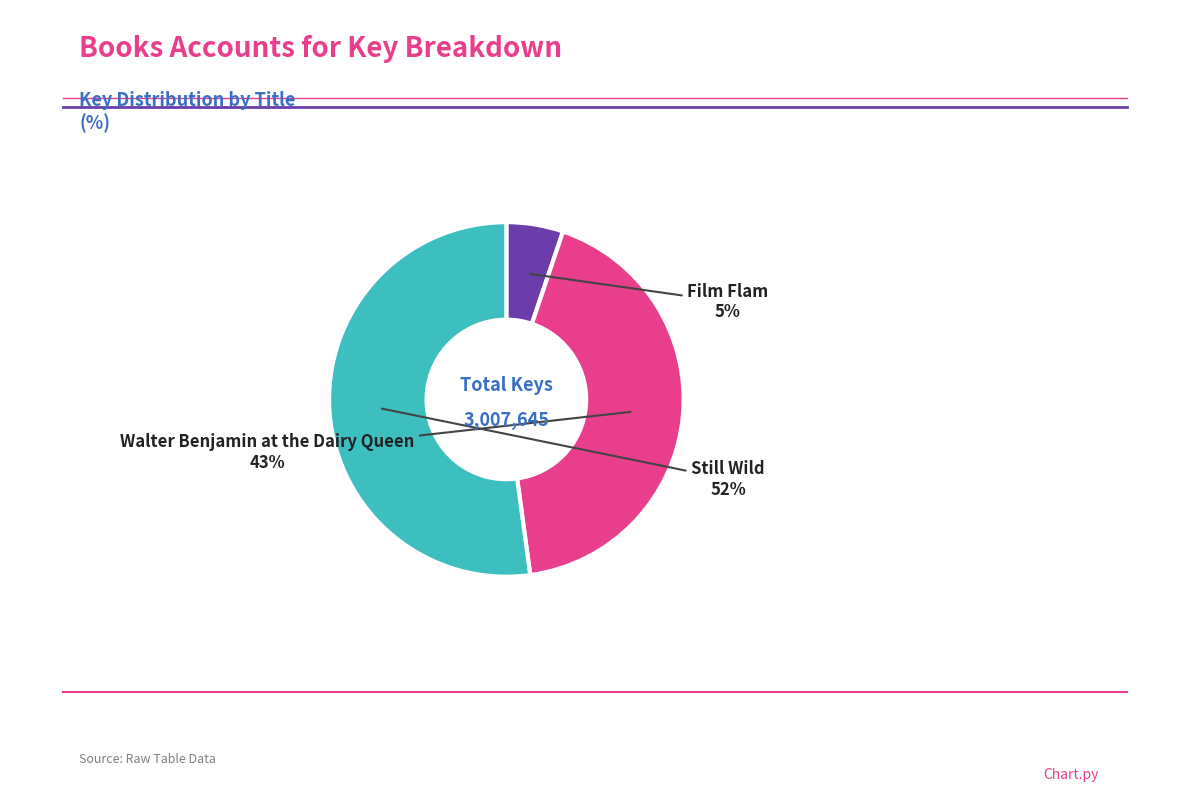

To the nearest percent, what is the difference between the largest and smallest slice percentages?

47%